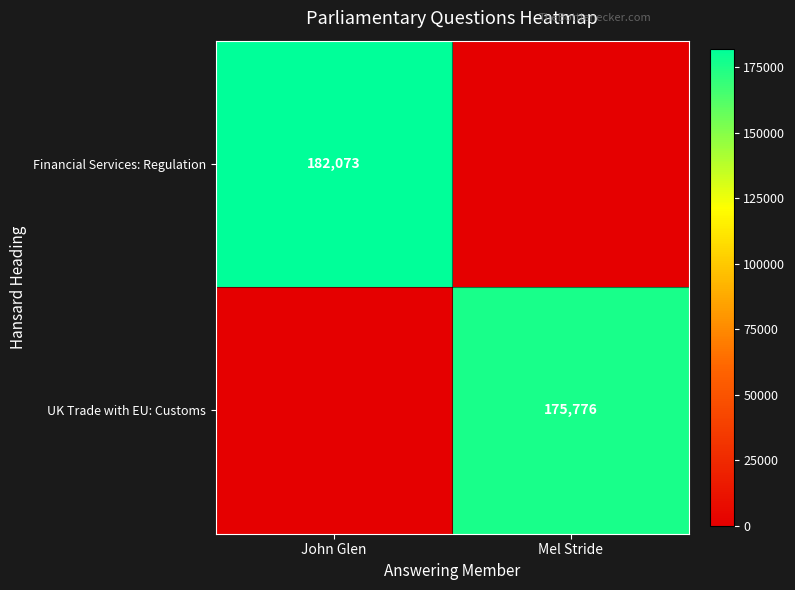

Is it true that Financial Services: Regulation equals 63501 at John Glen?

False